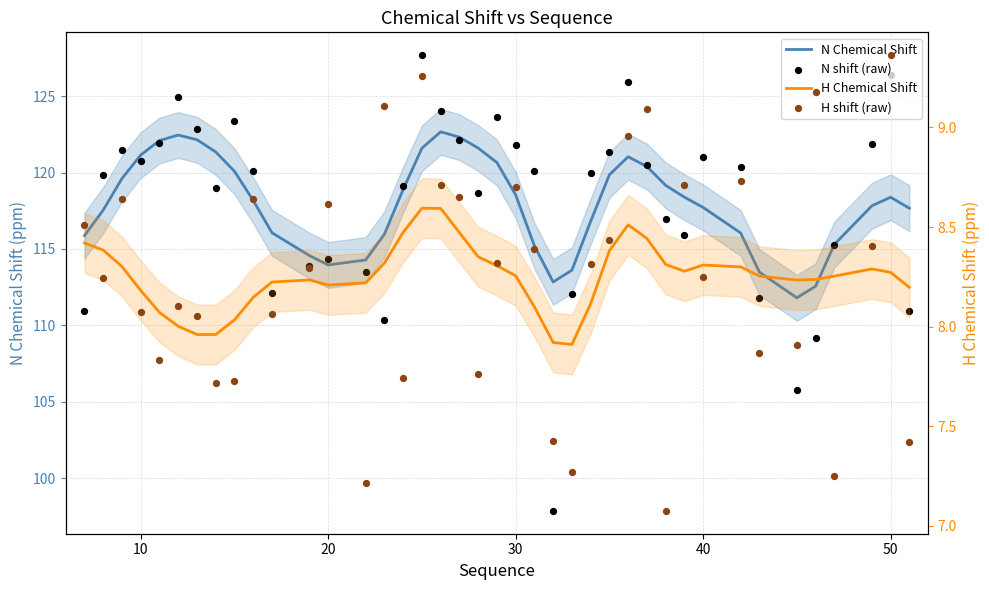

Which series has the largest Y range (max minus min)?

N shift (raw)